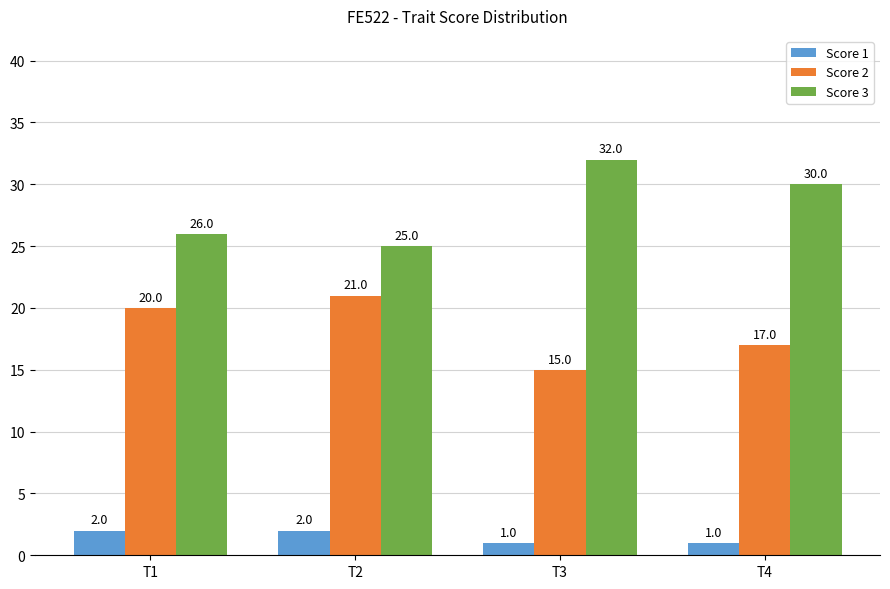

At how many categories does at least one series exceed 3?

4